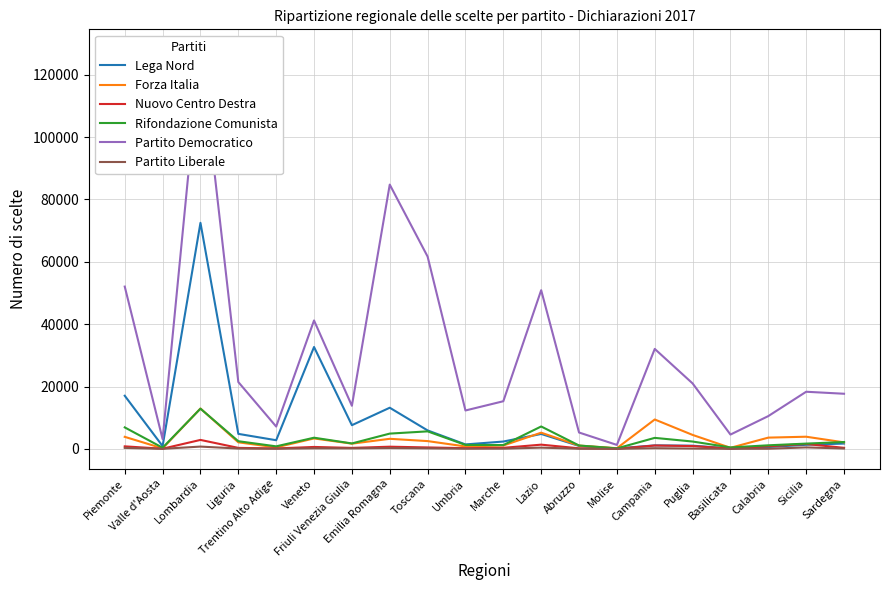

Which series has the largest total across all categories?

Partito Democratico